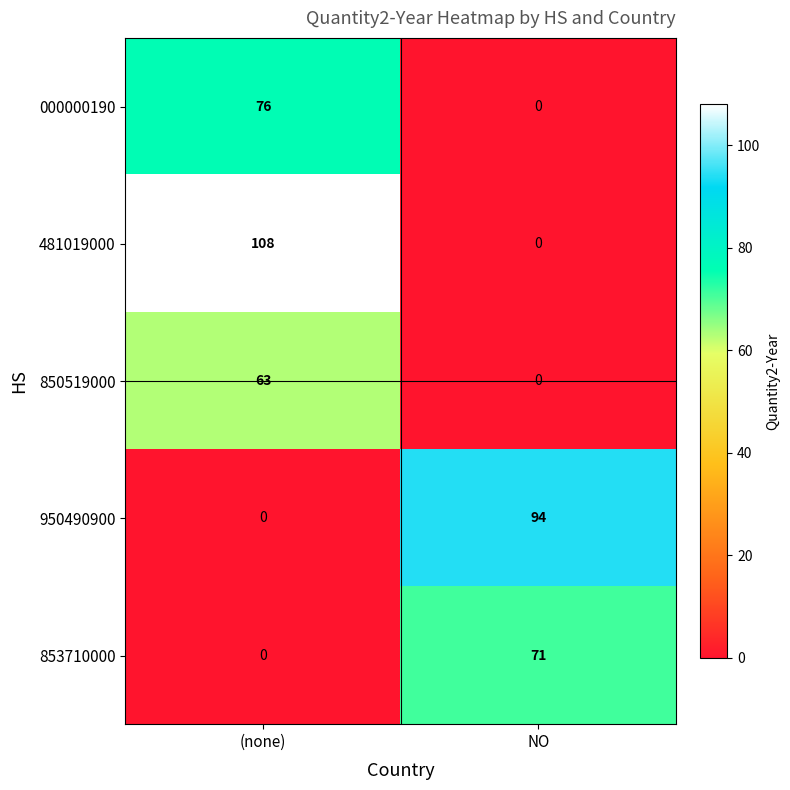

Which series has the largest total across all categories?

481019000